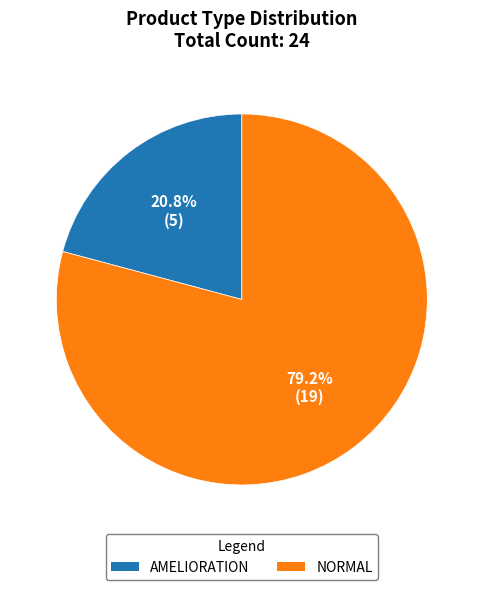

What is the majority slice?

NORMAL